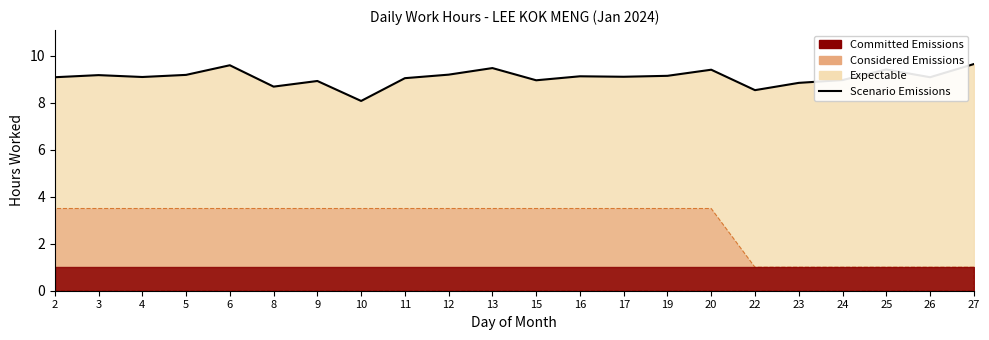

True or false: the data has more than 2 interior local peaks.

True